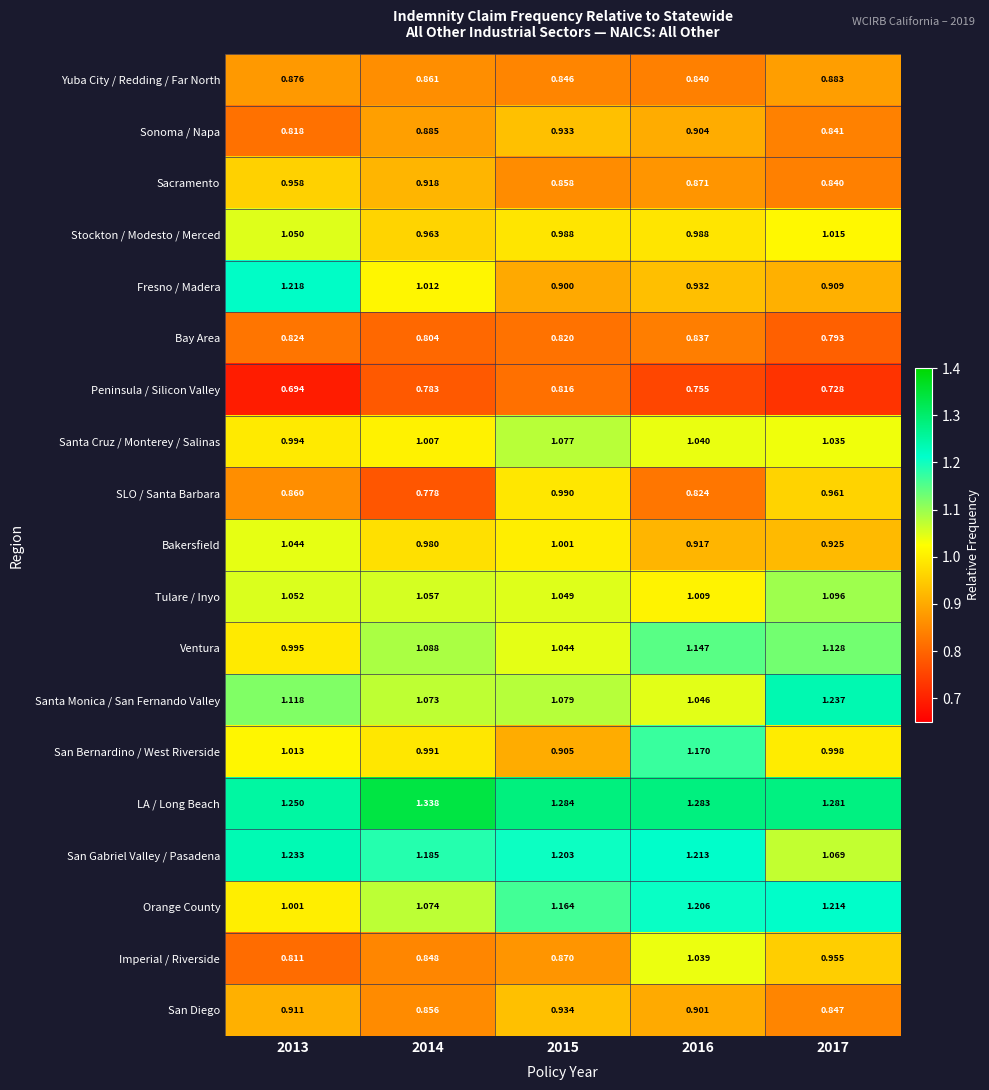

Which series changed the most between 2013 and 2016?

Fresno / Madera